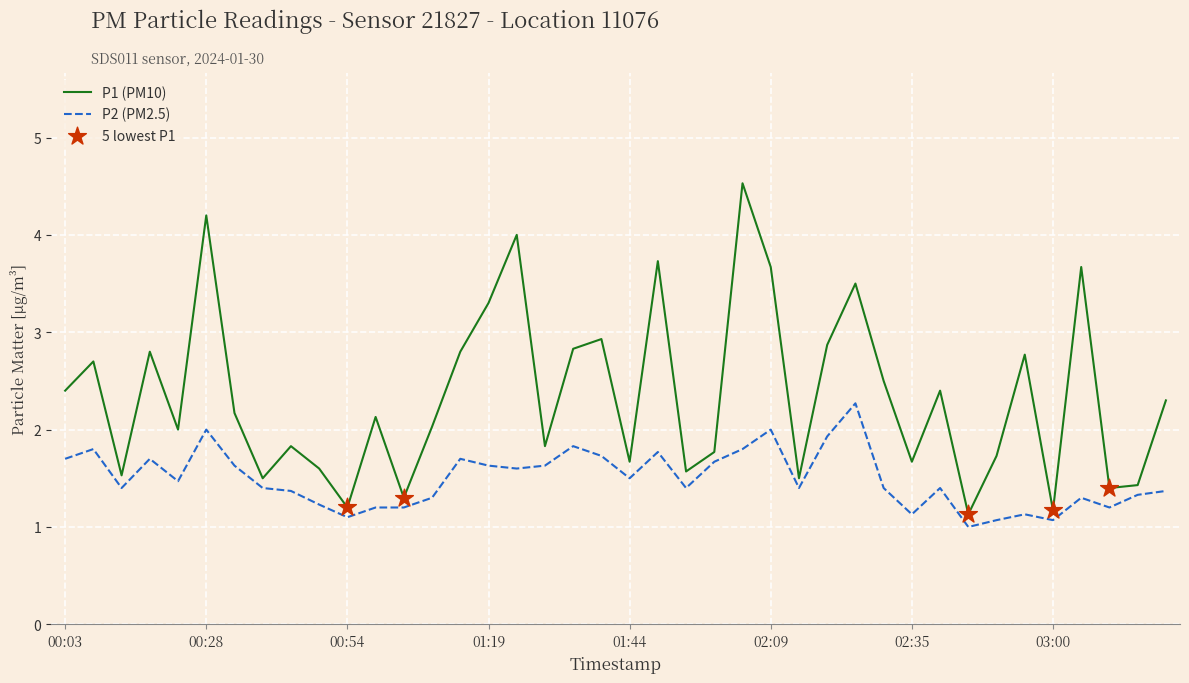

Which series has the widest spread of values?

P1 (PM10)